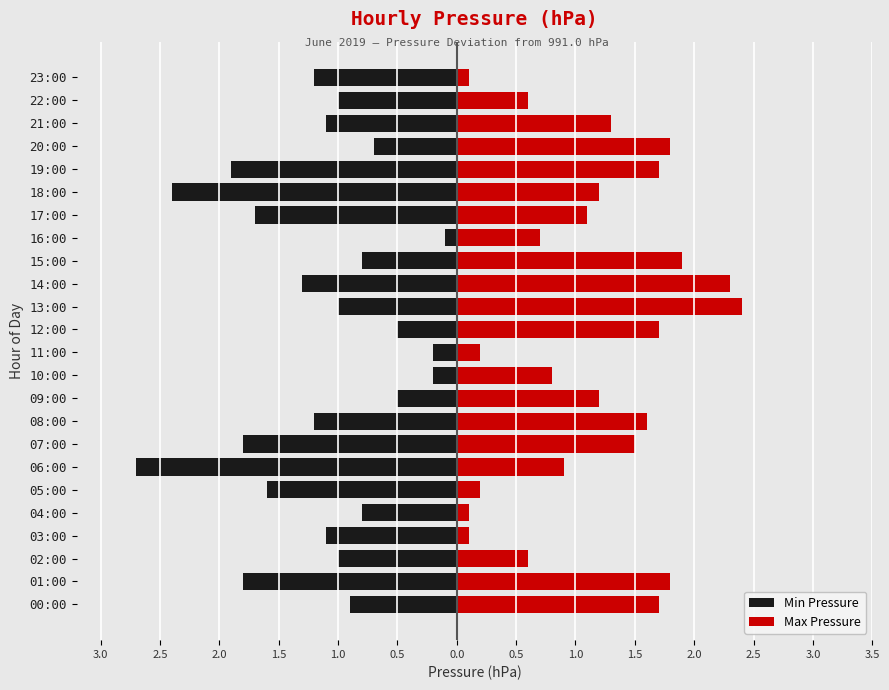

The Max Pressure series shows 1.2 at 1.5. True or false?

True